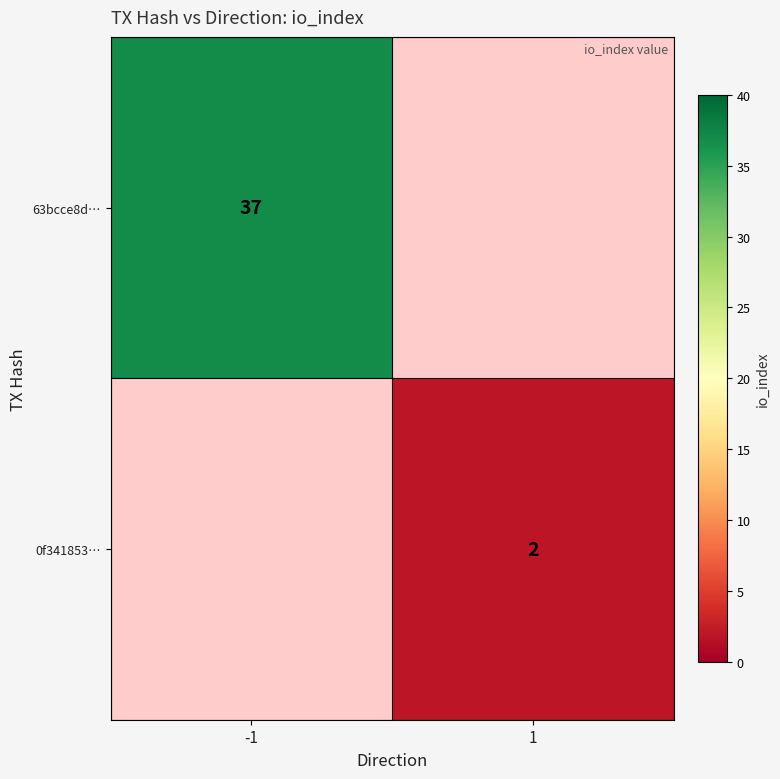

The 0f341853… series shows 2 at 1. True or false?

True